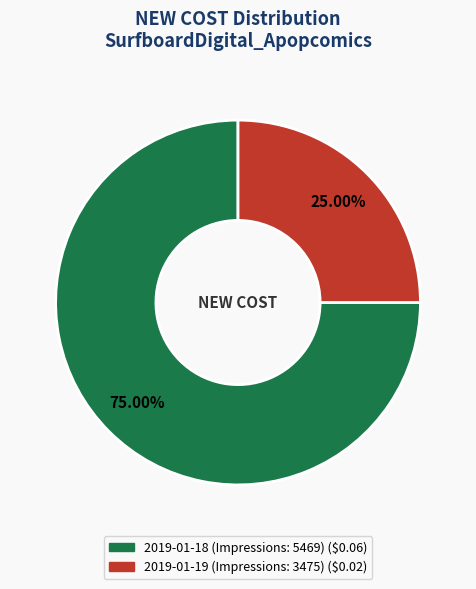

Which slice is the largest?

2019-01-18 (Impressions: 5469)